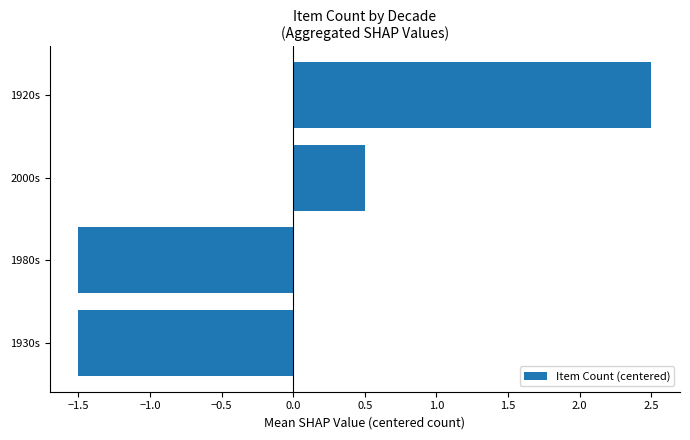

Is it true that the value at 1980s is -0.6?

False